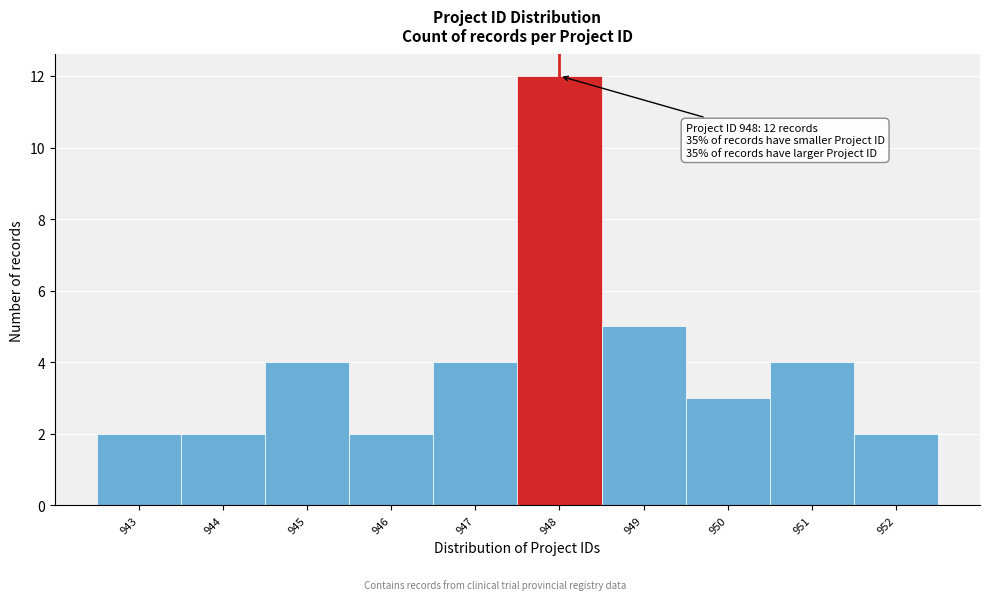

Which range on the x-axis has the tallest bar?

947.5 to 948.5